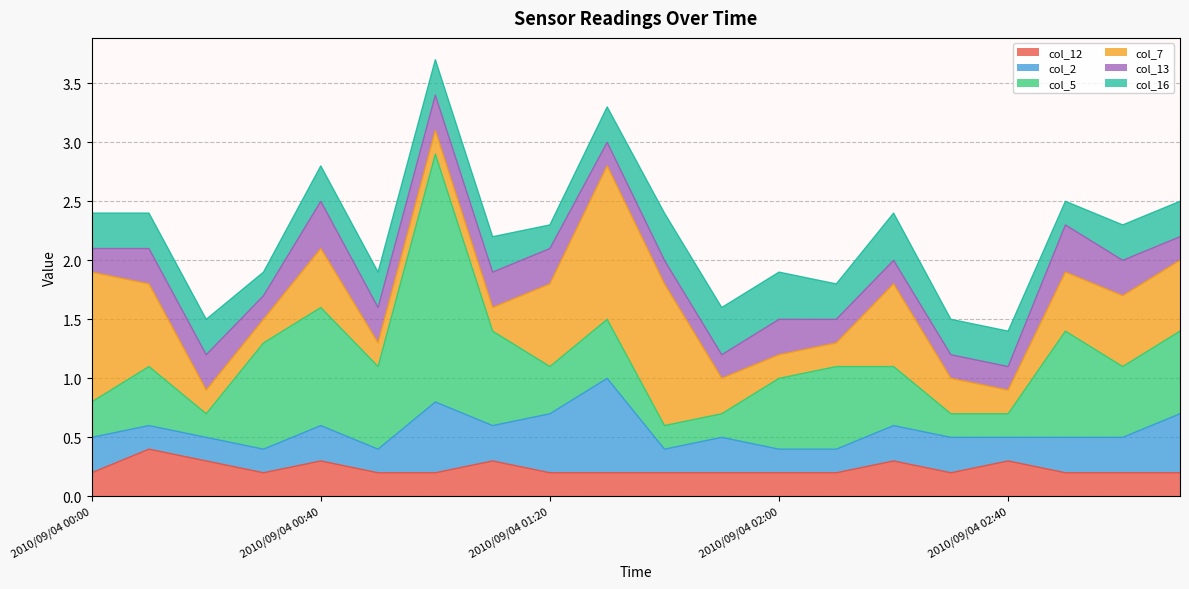

Reading left to right, extract all data points from this chart.

col_12: 2010/09/04 00:00=0.2	2010/09/04 00:10=0.4	2010/09/04 00:20=0.3	2010/09/04 00:30=0.2	2010/09/04 00:40=0.3	2010/09/04 00:50=0.2	2010/09/04 01:00=0.2	2010/09/04 01:10=0.3	2010/09/04 01:20=0.2	2010/09/04 01:30=0.2	2010/09/04 01:40=0.2	2010/09/04 01:50=0.2	2010/09/04 02:00=0.2	2010/09/04 02:10=0.2	2010/09/04 02:20=0.3	2010/09/04 02:30=0.2	2010/09/04 02:40=0.3	2010/09/04 02:50=0.2	2010/09/04 03:00=0.2	2010/09/04 03:10=0.2
col_2: 2010/09/04 00:00=0.3	2010/09/04 00:10=0.2	2010/09/04 00:20=0.2	2010/09/04 00:30=0.2	2010/09/04 00:40=0.3	2010/09/04 00:50=0.2	2010/09/04 01:00=0.6	2010/09/04 01:10=0.3	2010/09/04 01:20=0.5	2010/09/04 01:30=0.8	2010/09/04 01:40=0.2	2010/09/04 01:50=0.3	2010/09/04 02:00=0.2	2010/09/04 02:10=0.2	2010/09/04 02:20=0.3	2010/09/04 02:30=0.3	2010/09/04 02:40=0.2	2010/09/04 02:50=0.3	2010/09/04 03:00=0.3	2010/09/04 03:10=0.5
col_5: 2010/09/04 00:00=0.3	2010/09/04 00:10=0.5	2010/09/04 00:20=0.2	2010/09/04 00:30=0.9	2010/09/04 00:40=1.0	2010/09/04 00:50=0.7	2010/09/04 01:00=2.1	2010/09/04 01:10=0.8	2010/09/04 01:20=0.4	2010/09/04 01:30=0.5	2010/09/04 01:40=0.2	2010/09/04 01:50=0.2	2010/09/04 02:00=0.6	2010/09/04 02:10=0.7	2010/09/04 02:20=0.5	2010/09/04 02:30=0.2	2010/09/04 02:40=0.2	2010/09/04 02:50=0.9	2010/09/04 03:00=0.6	2010/09/04 03:10=0.7
col_7: 2010/09/04 00:00=1.1	2010/09/04 00:10=0.7	2010/09/04 00:20=0.2	2010/09/04 00:30=0.2	2010/09/04 00:40=0.5	2010/09/04 00:50=0.2	2010/09/04 01:00=0.2	2010/09/04 01:10=0.2	2010/09/04 01:20=0.7	2010/09/04 01:30=1.3	2010/09/04 01:40=1.2	2010/09/04 01:50=0.3	2010/09/04 02:00=0.2	2010/09/04 02:10=0.2	2010/09/04 02:20=0.7	2010/09/04 02:30=0.3	2010/09/04 02:40=0.2	2010/09/04 02:50=0.5	2010/09/04 03:00=0.6	2010/09/04 03:10=0.6
col_13: 2010/09/04 00:00=0.2	2010/09/04 00:10=0.3	2010/09/04 00:20=0.3	2010/09/04 00:30=0.2	2010/09/04 00:40=0.4	2010/09/04 00:50=0.3	2010/09/04 01:00=0.3	2010/09/04 01:10=0.3	2010/09/04 01:20=0.3	2010/09/04 01:30=0.2	2010/09/04 01:40=0.2	2010/09/04 01:50=0.2	2010/09/04 02:00=0.3	2010/09/04 02:10=0.2	2010/09/04 02:20=0.2	2010/09/04 02:30=0.2	2010/09/04 02:40=0.2	2010/09/04 02:50=0.4	2010/09/04 03:00=0.3	2010/09/04 03:10=0.2
col_16: 2010/09/04 00:00=0.3	2010/09/04 00:10=0.3	2010/09/04 00:20=0.3	2010/09/04 00:30=0.2	2010/09/04 00:40=0.3	2010/09/04 00:50=0.3	2010/09/04 01:00=0.3	2010/09/04 01:10=0.3	2010/09/04 01:20=0.2	2010/09/04 01:30=0.3	2010/09/04 01:40=0.4	2010/09/04 01:50=0.4	2010/09/04 02:00=0.4	2010/09/04 02:10=0.3	2010/09/04 02:20=0.4	2010/09/04 02:30=0.3	2010/09/04 02:40=0.3	2010/09/04 02:50=0.2	2010/09/04 03:00=0.3	2010/09/04 03:10=0.3